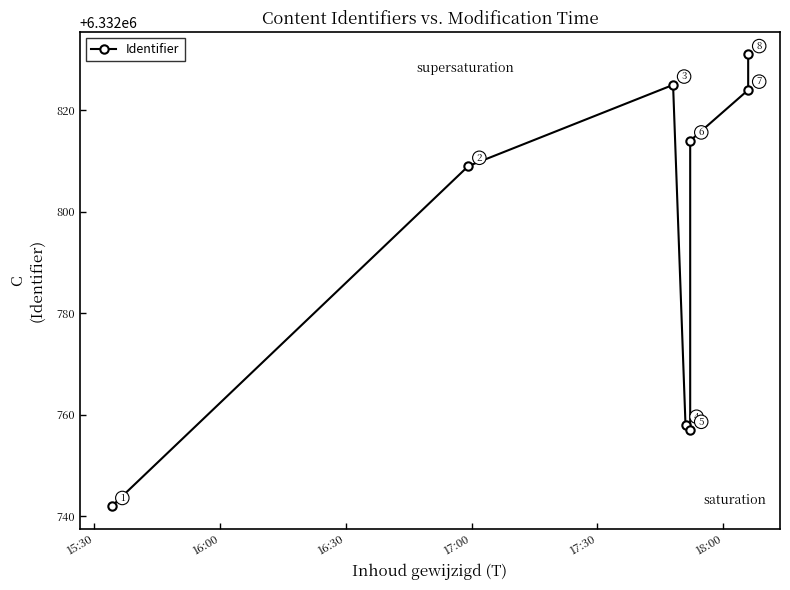

Count the number of data series in this chart.

1